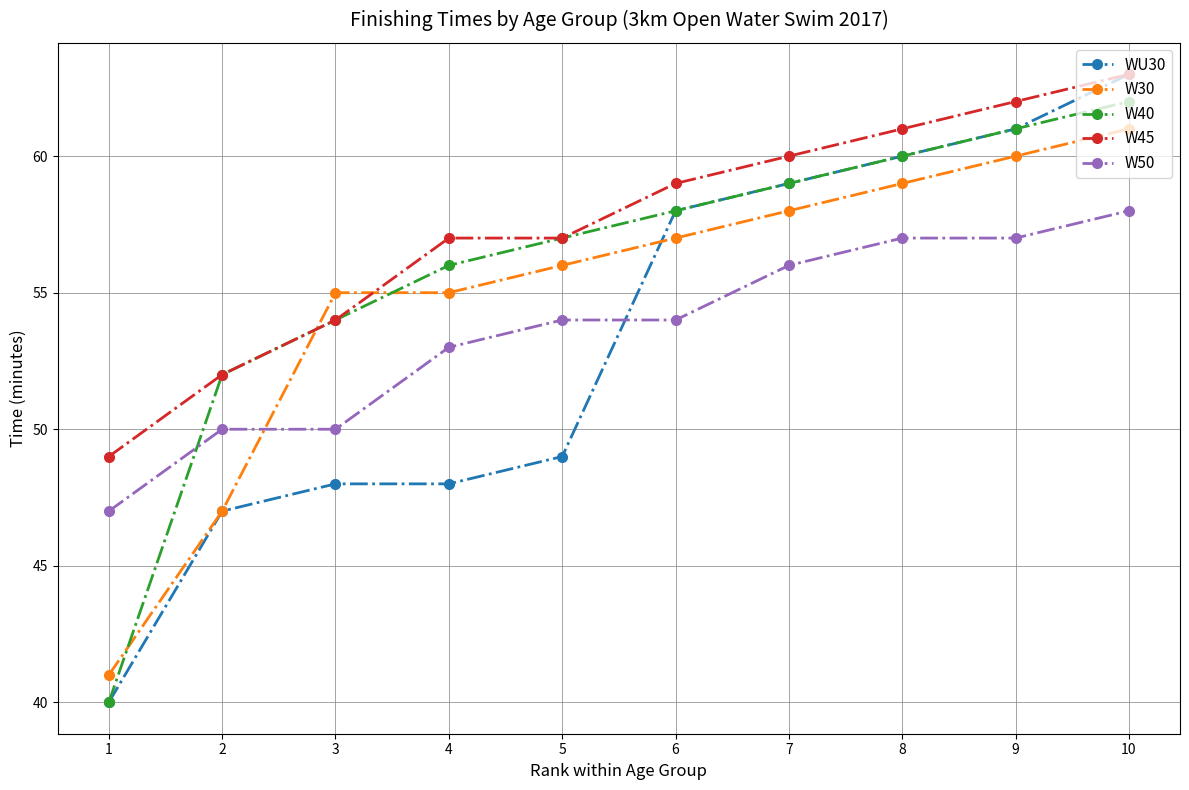

At which label does W30 reach its minimum?

1